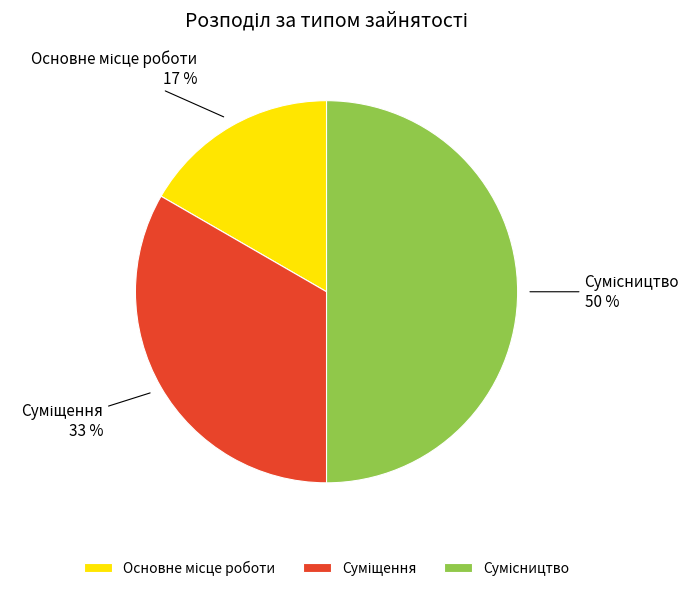

To the nearest percent, what is the average slice percentage?

33%